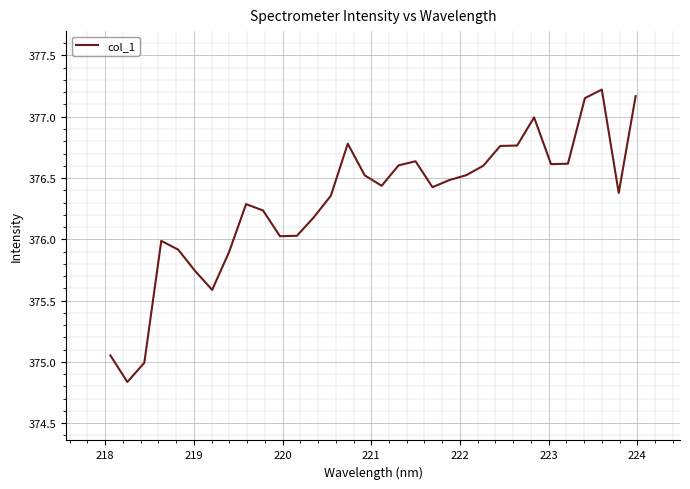

How many lines are shown in the chart?

1